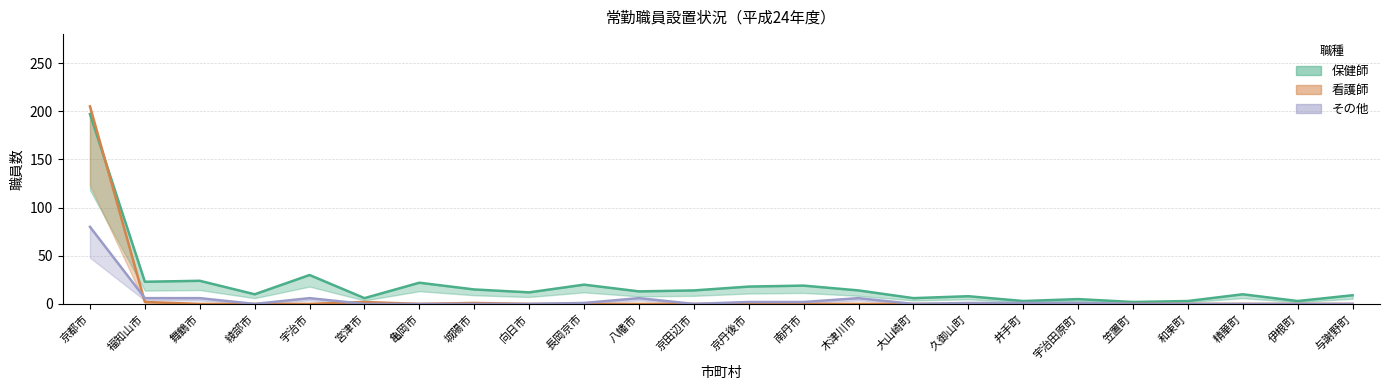

The value of 保健師 at 与謝野町 is 9. True or false?

True